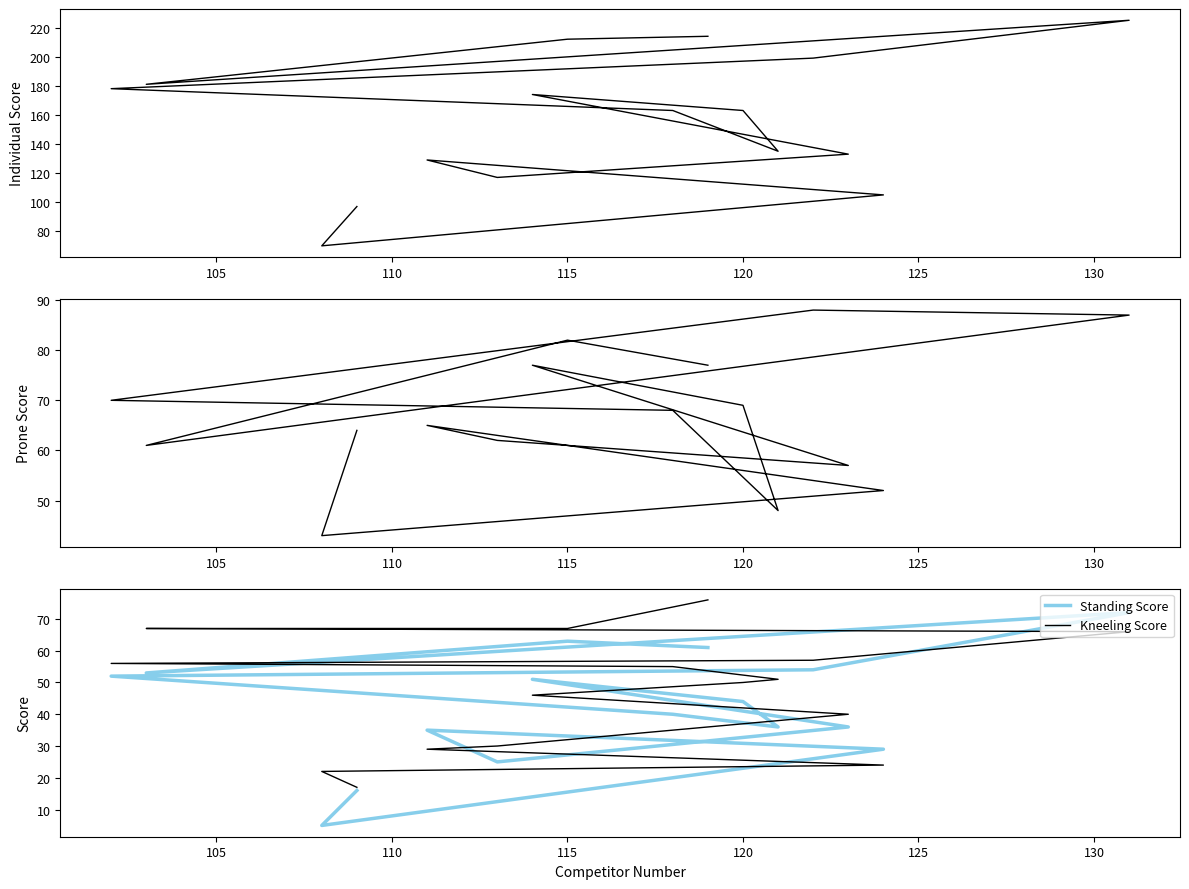

At 125, list the series in order from largest to smallest.

Individual Score, Prone Score, Kneeling Score, Standing Score